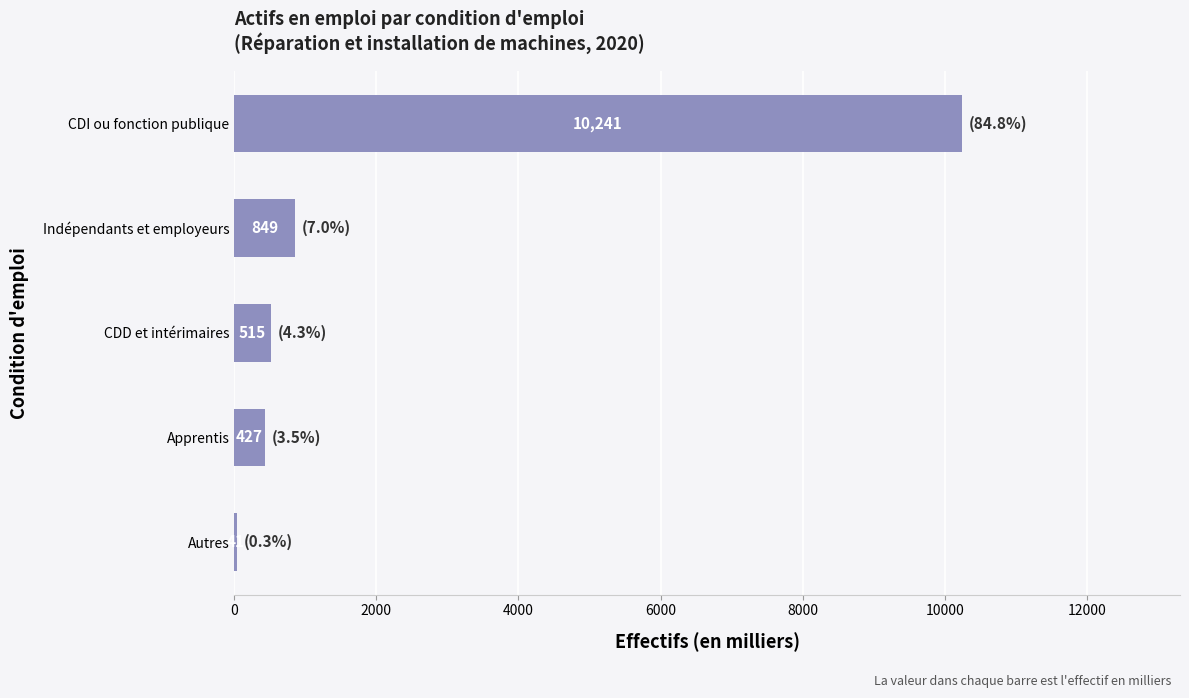

What is the greatest value displayed?

10240.7